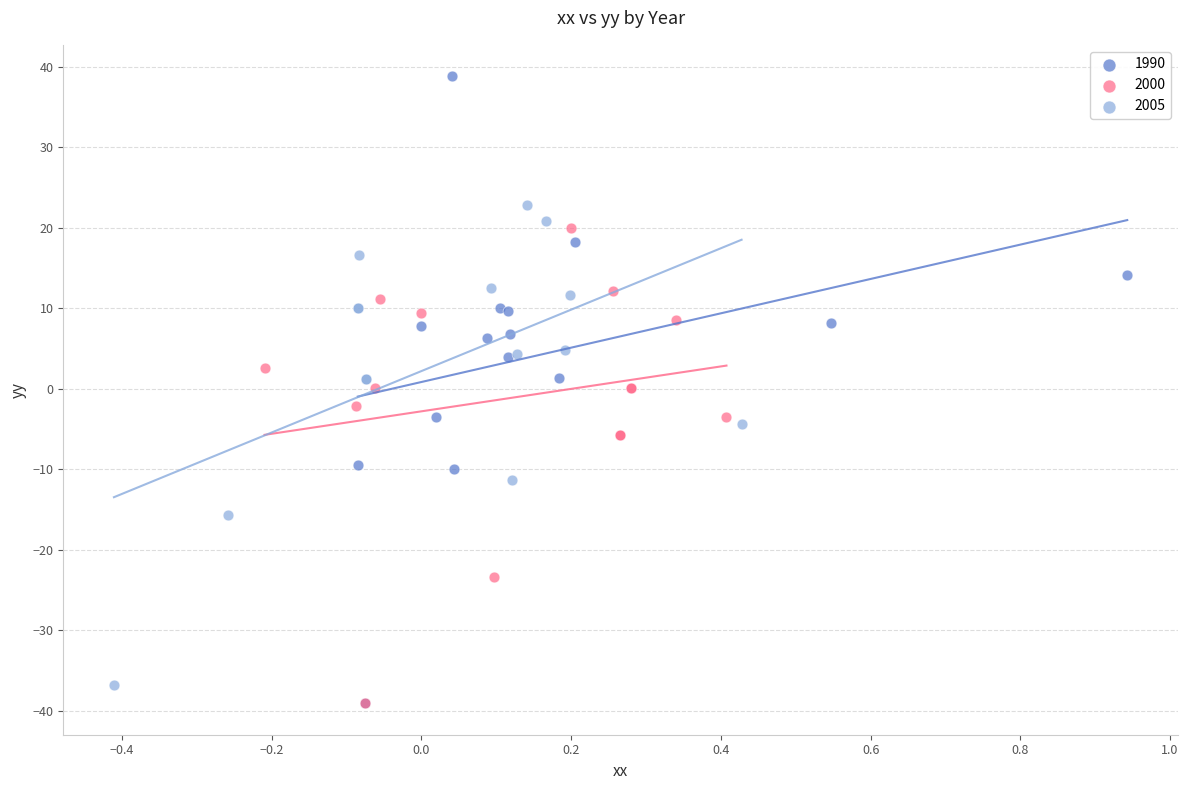

Which series has the widest spread of Y values?

1990